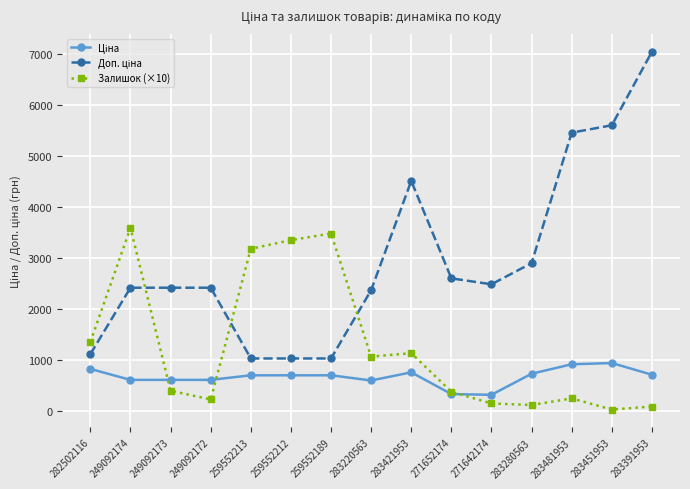

How many lines are shown in the chart?

3